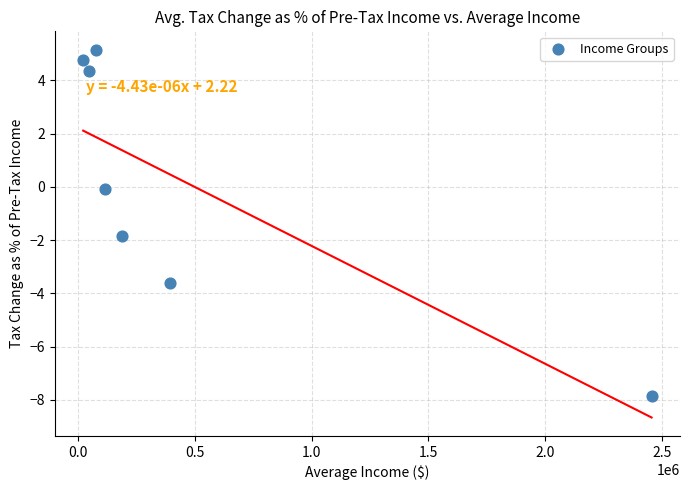

What is the range of Y values (max minus min)?

13.0